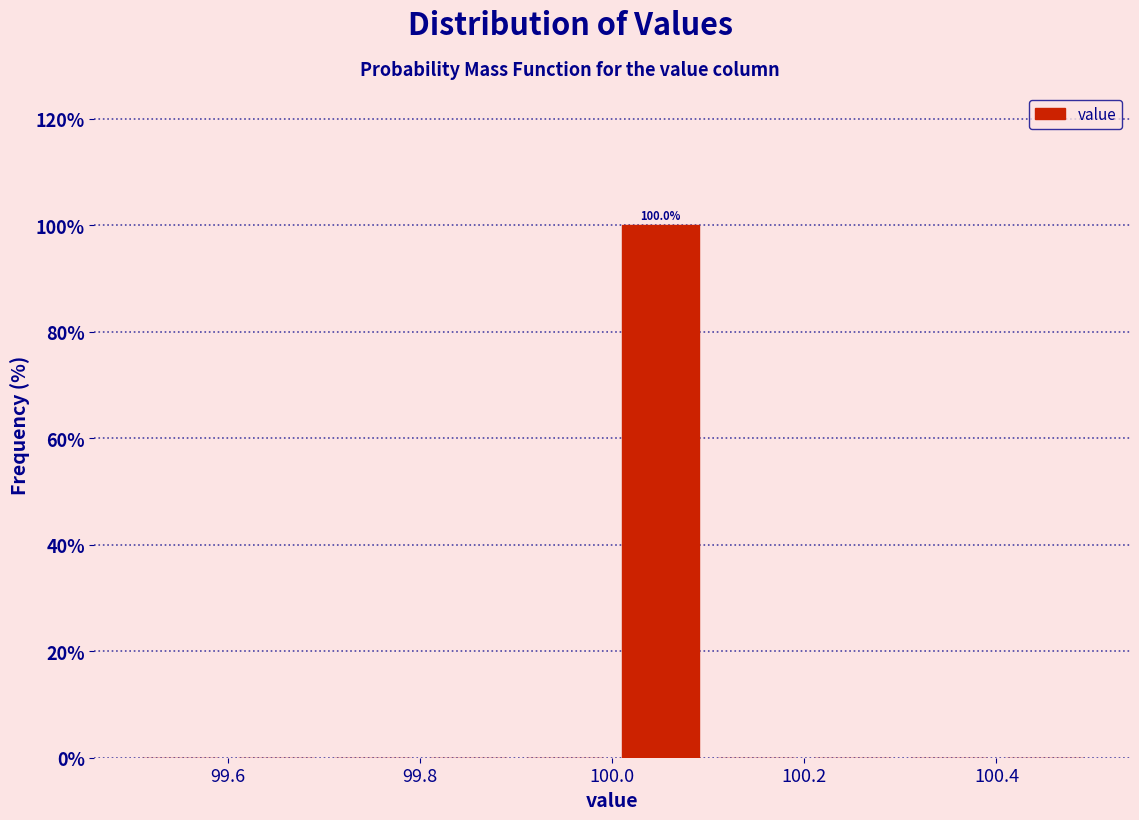

Over which range of the x-axis is the bar tallest?

100.0 to 100.1